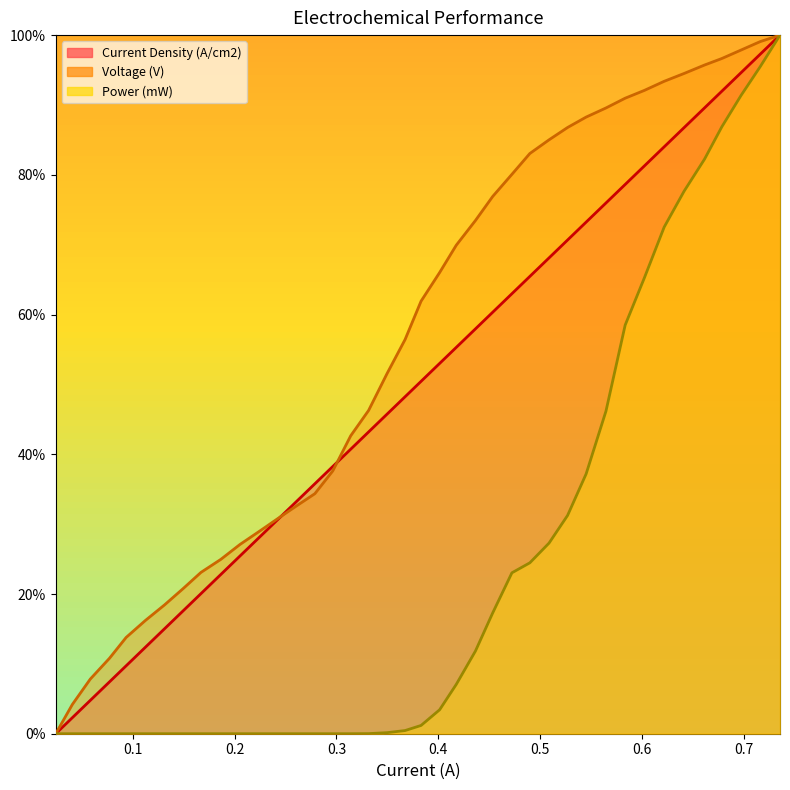

Which series has the largest total across all categories?

Voltage (V)